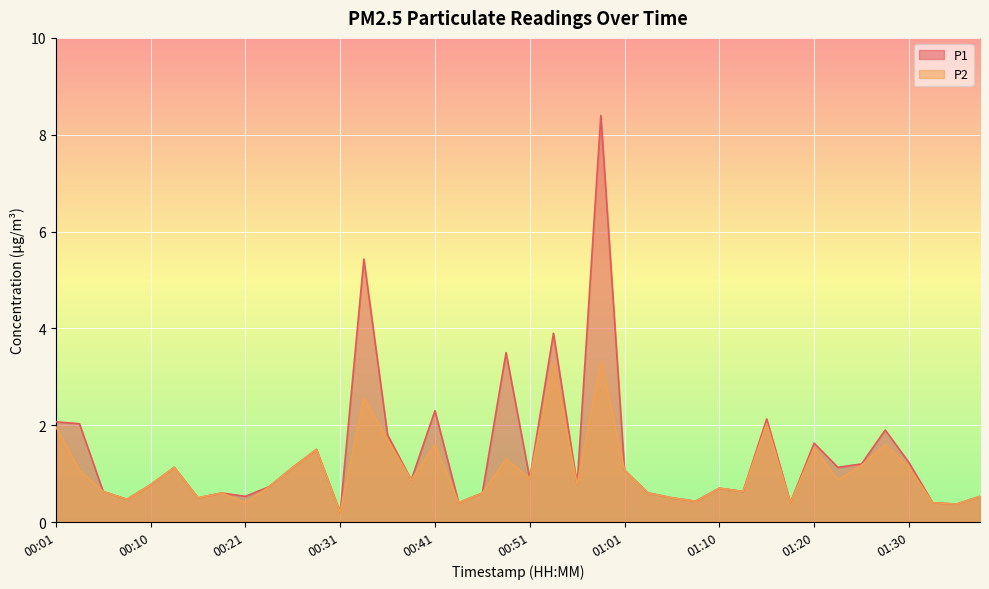

What is the sum of the P2 values at 00:21 and 01:13?

1.0